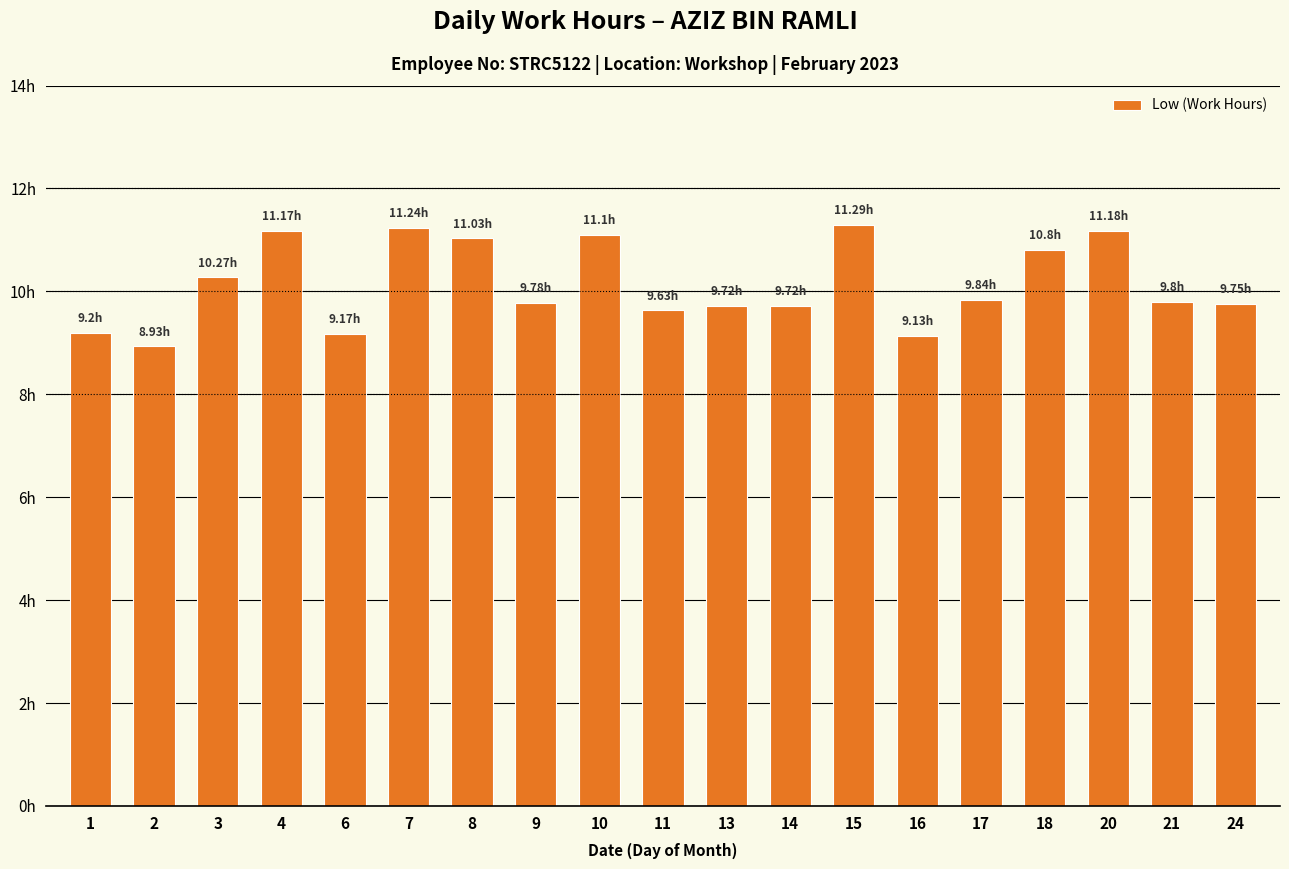

Reading left to right, transcribe all the data shown in this chart.

1=9.2	2=8.9	3=10.3	4=11.2	6=9.2	7=11.2	8=11.0	9=9.8	10=11.1	11=9.6	13=9.7	14=9.7	15=11.3	16=9.1	17=9.8	18=10.8	20=11.2	21=9.8	24=9.8